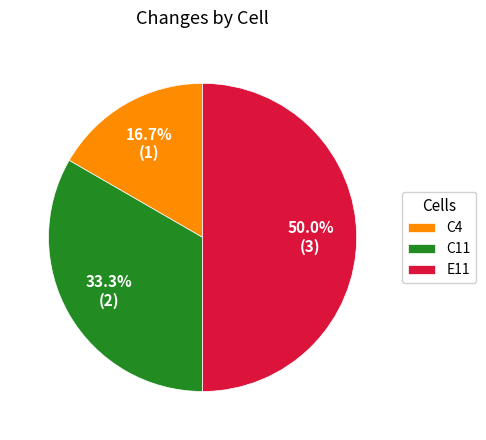

What portion of the pie excludes E11?

50.0%